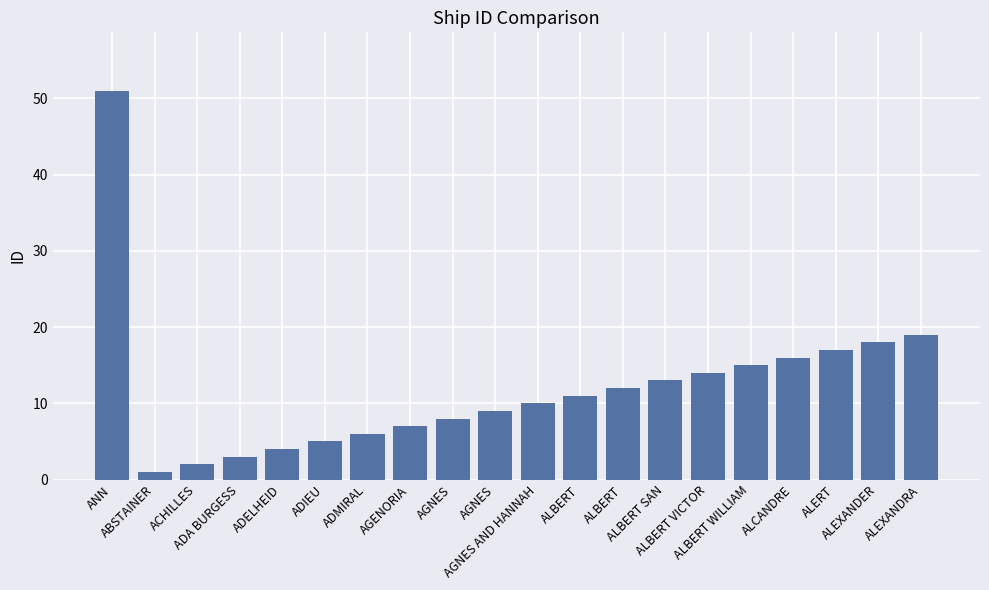

What is the label of the 7th bar from the left?

ADMIRAL